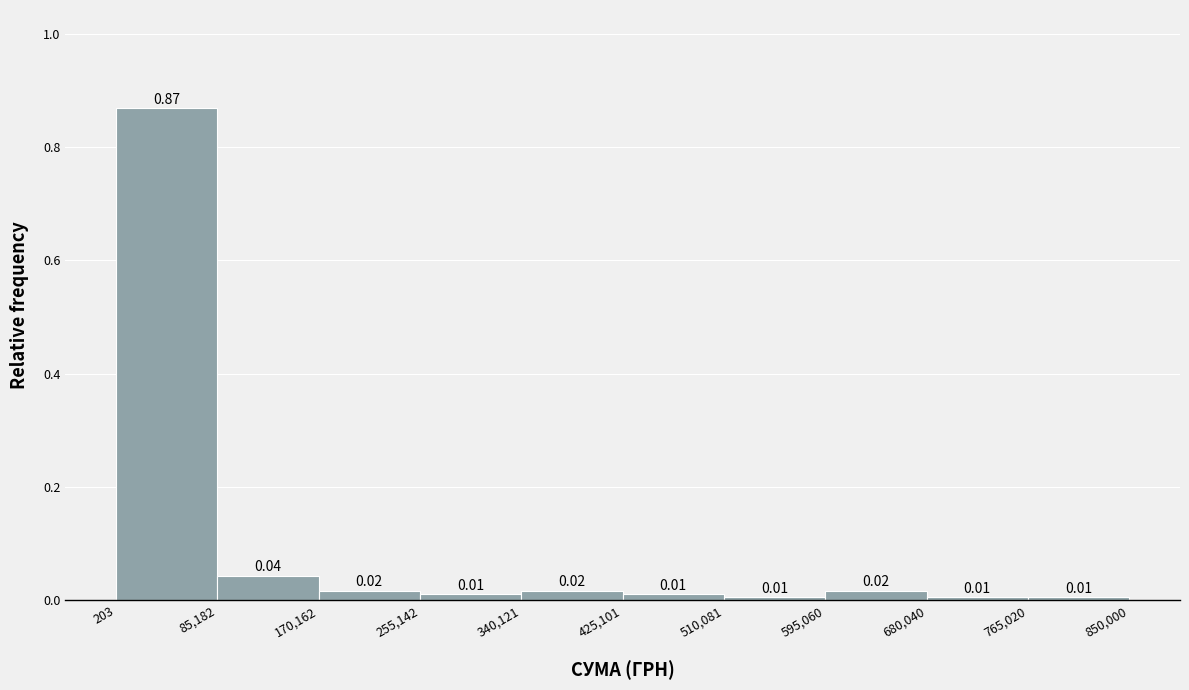

Reading left to right, list every bar in this chart as the range it spans on the x-axis followed by its height.

203 to 85,182: 0.87
85,182 to 170,162: 0.04
170,162 to 255,142: 0.02
255,142 to 340,121: 0.01
340,121 to 425,101: 0.02
425,101 to 510,081: 0.01
510,081 to 595,060: 0.01
595,060 to 680,040: 0.02
680,040 to 765,020: 0.01
765,020 to 850,000: 0.01